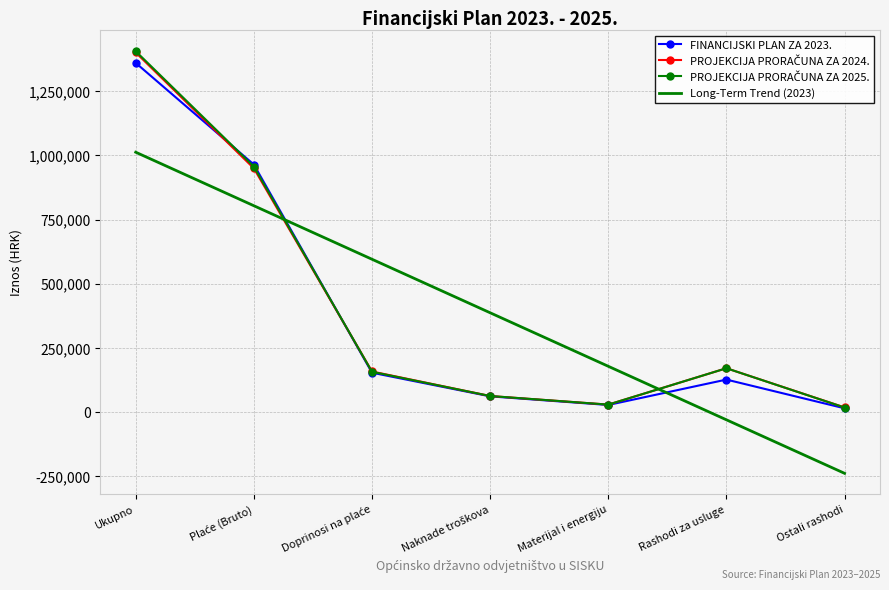

Is the value of Long-Term Trend (2023) at Rashodi za usluge greater than the value of FINANCIJSKI PLAN ZA 2023. at Materijal i energiju?

No